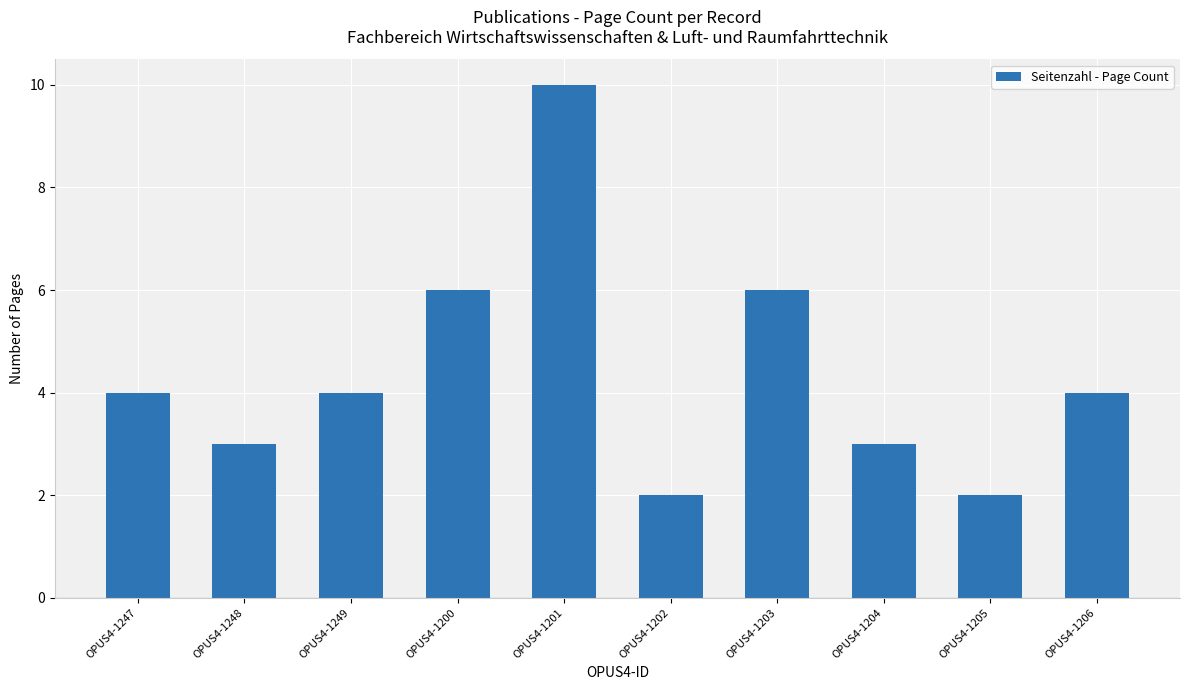

What is the label of the 2nd bar from the right?

OPUS4-1205